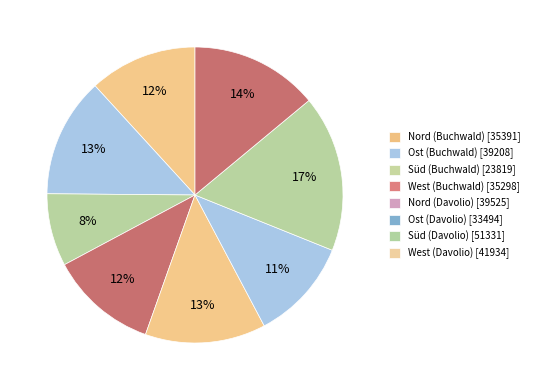

Does Ost (Davolio) represent more than half of the total?

No